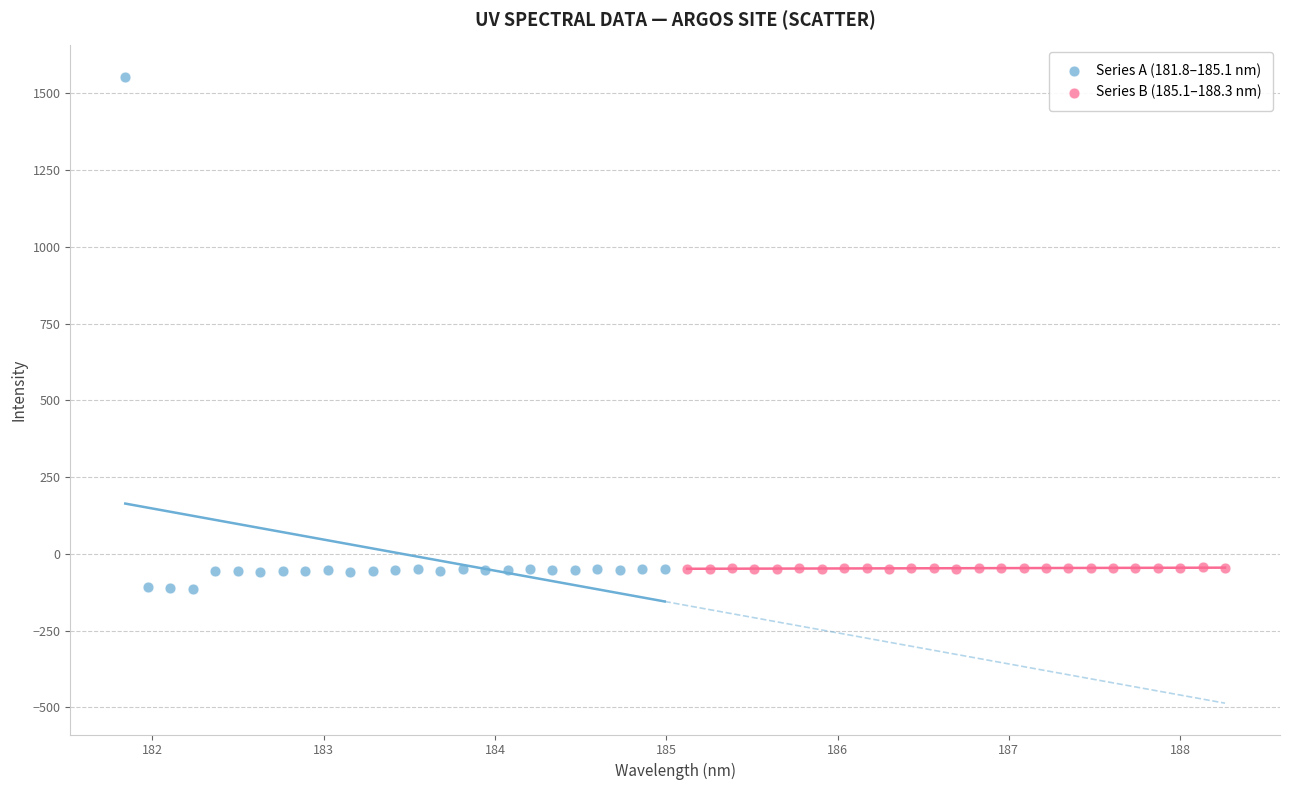

Which series has the largest Y range (max minus min)?

Series A (181.8–185.1 nm)